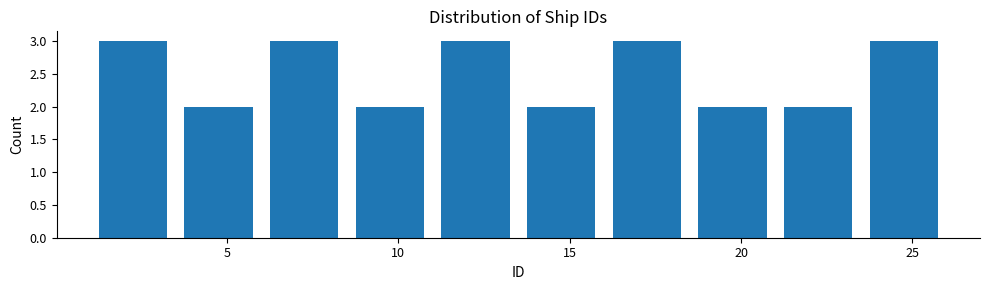

Reading left to right, transcribe this chart: for each bar, give the range it covers on the x-axis and its height. The values are not printed on the chart, so give them approximately, as read against the axis.

1.0 to 3.5: 3
3.5 to 6.0: 2
6.0 to 8.5: 3
8.5 to 11.0: 2
11.0 to 13.5: 3
13.5 to 16.0: 2
16.0 to 18.5: 3
18.5 to 21.0: 2
21.0 to 23.5: 2
23.5 to 26.0: 3